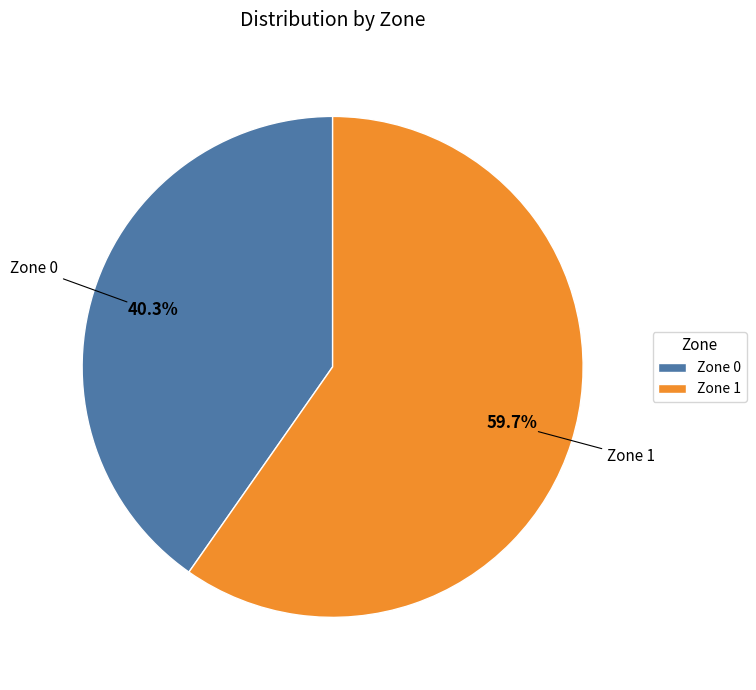

To the nearest percent, what is the average slice percentage?

50%